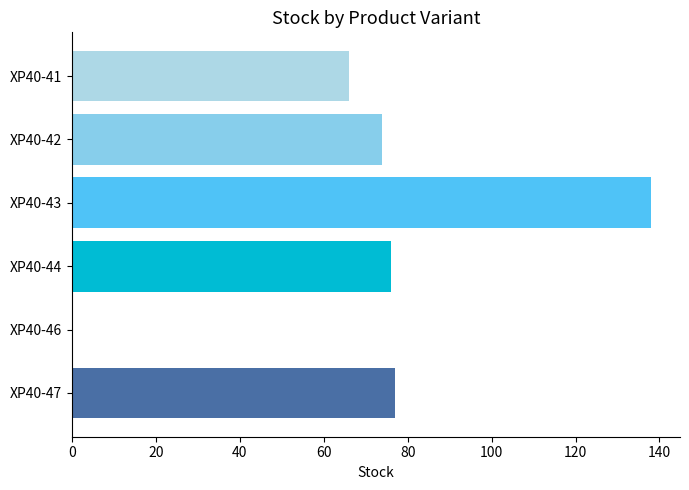

Which label corresponds to the largest value in the chart?

XP40-43